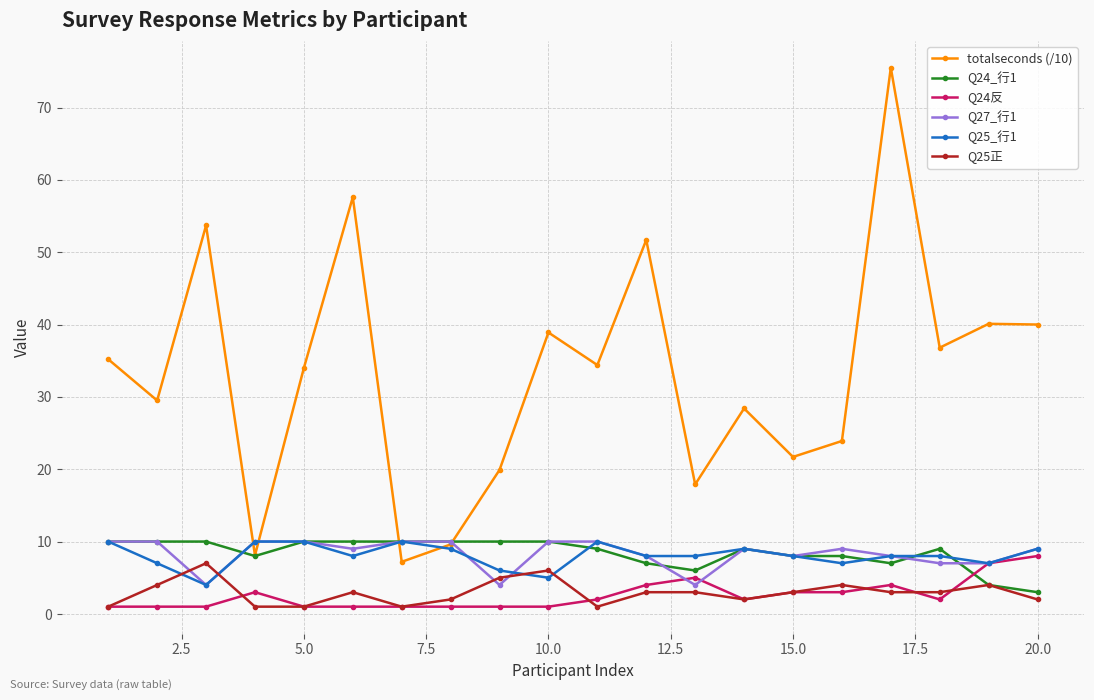

What is the value of the Q25_行1 point at the 16th from the left?

7.0